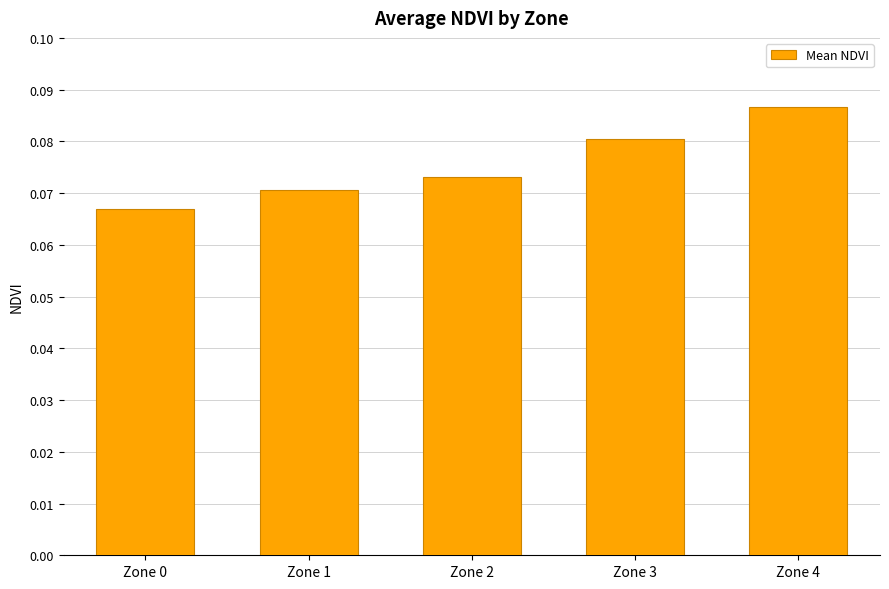

True or false: the data shows 0.0 at Zone 3.

False